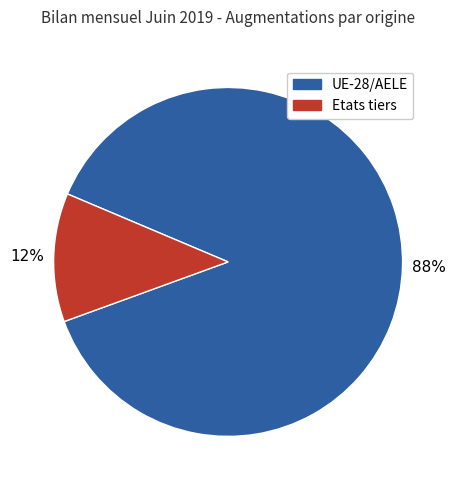

Which has a higher value, Etats tiers or UE-28/AELE?

UE-28/AELE